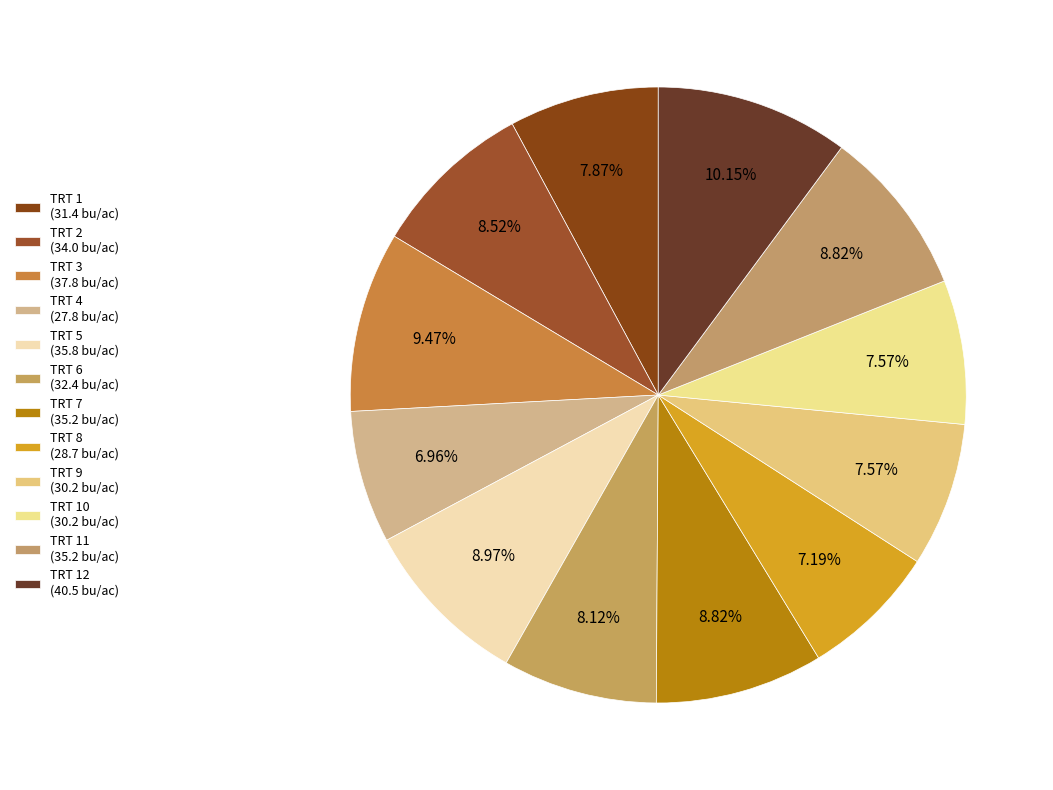

Which category has the biggest portion of the pie?

TRT 12